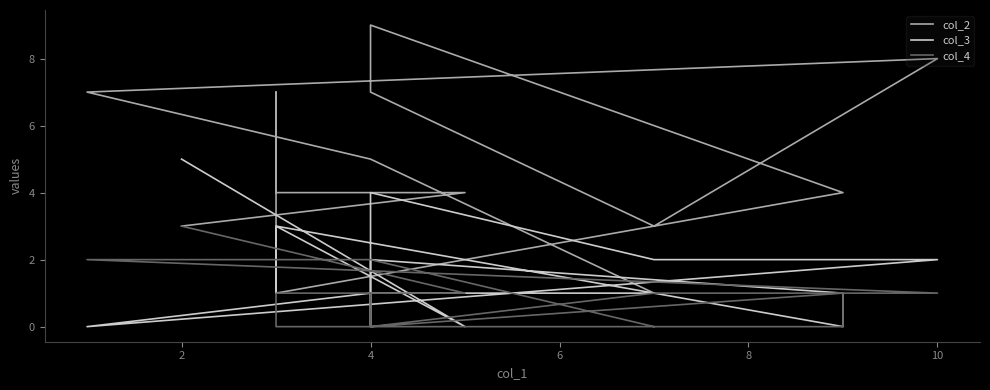

What are all the series names shown in the legend?

col_2, col_3, col_4